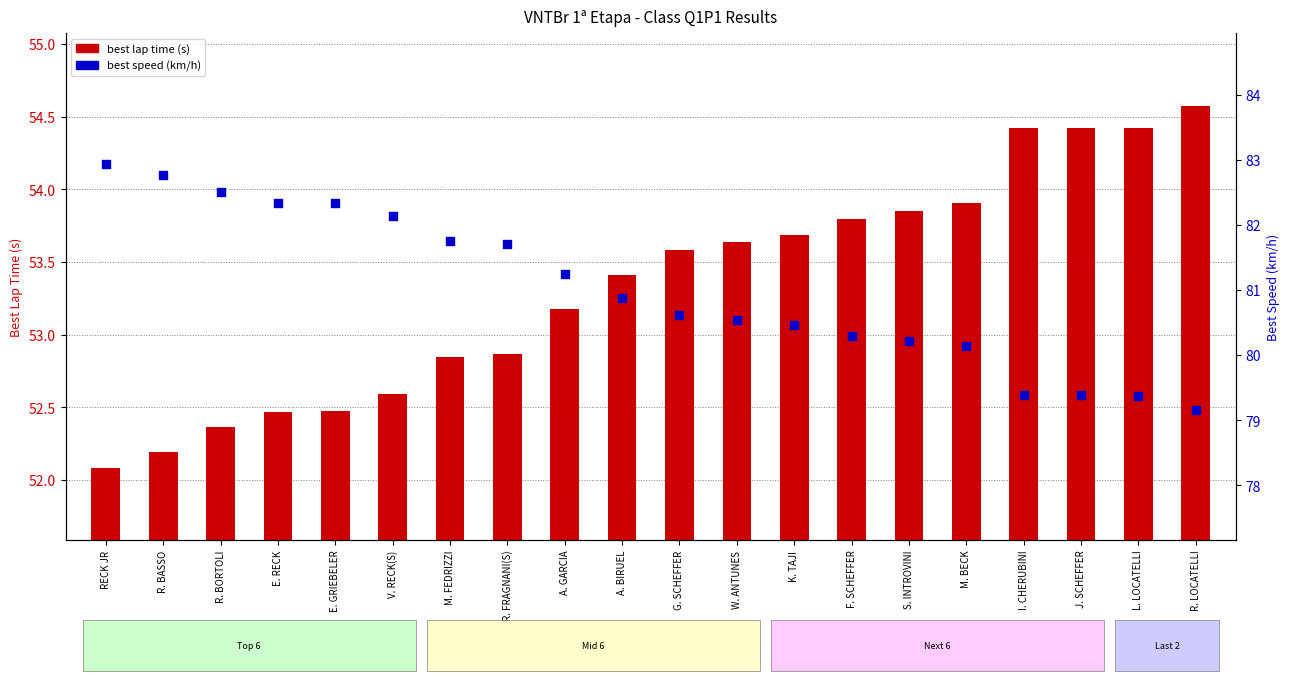

What are all the series names shown in the legend?

best lap time (s), best speed (km/h)